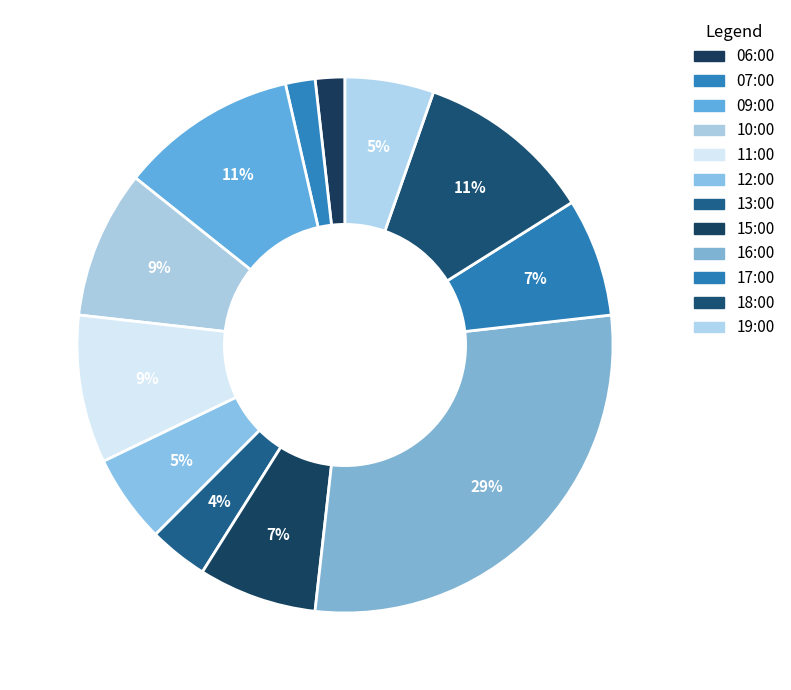

True or false: 12:00 accounts for 1% of the total.

False